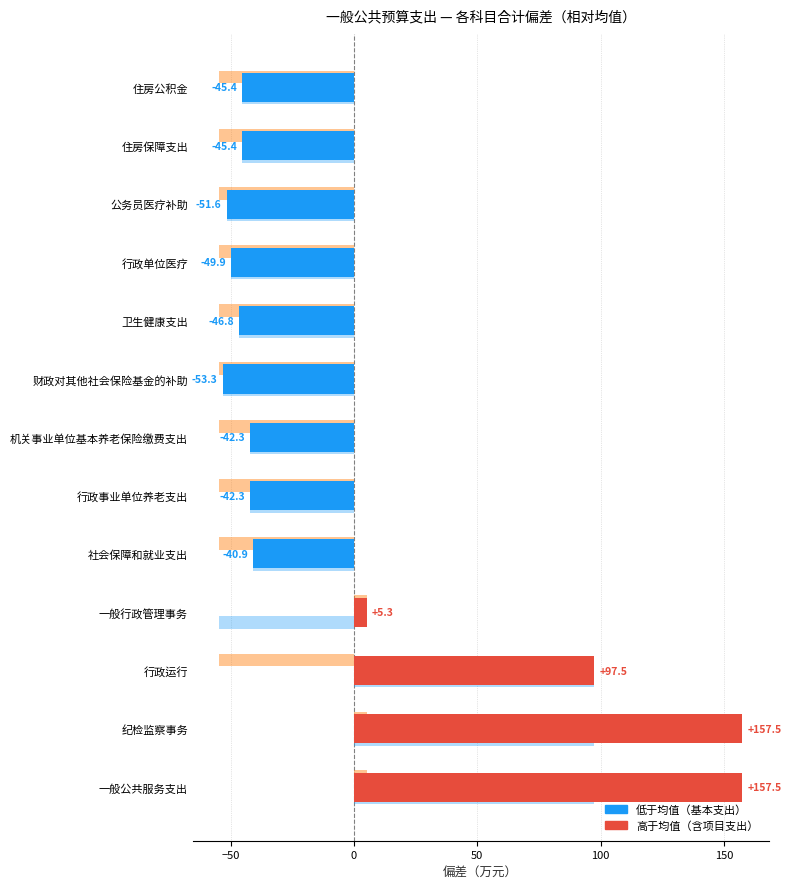

How many distinct data groups are displayed?

3